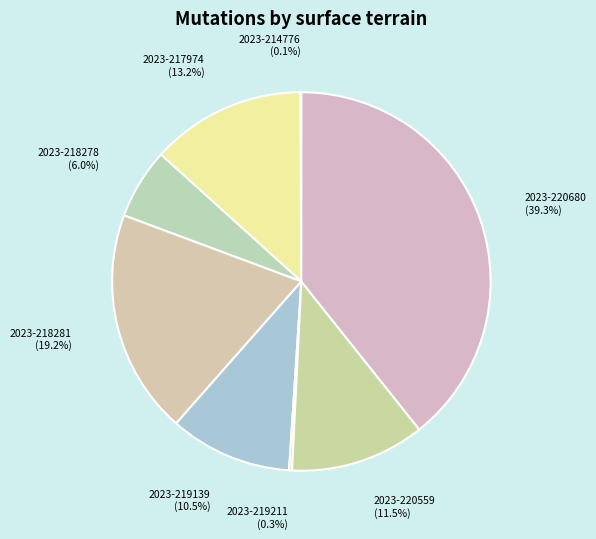

What percentage is NOT represented by 2023-218281?

80.8%